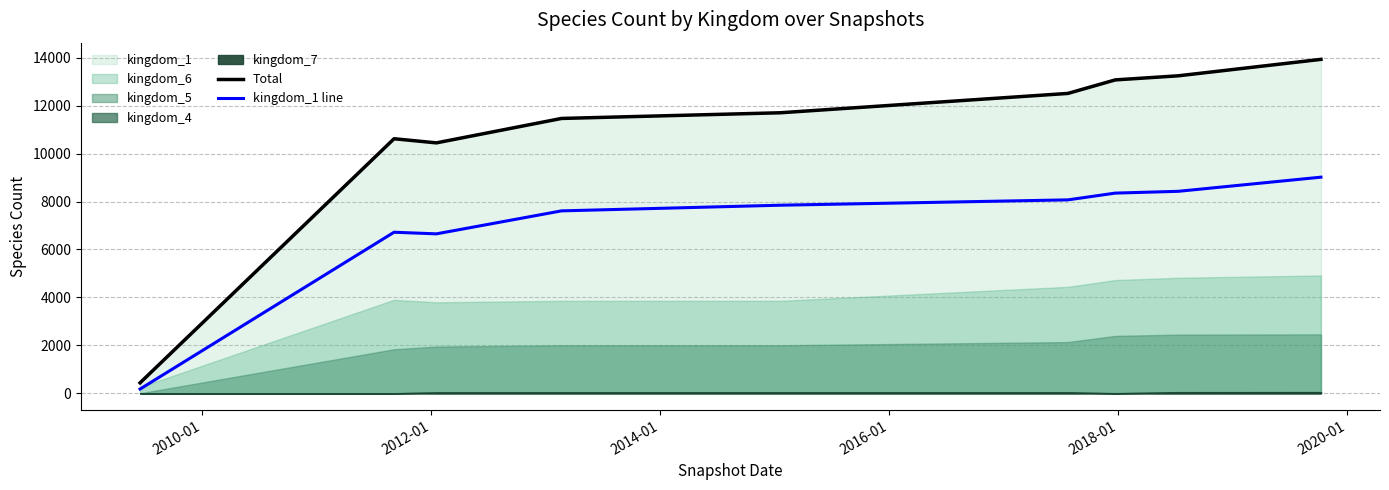

What is the minimum value for Total?

436